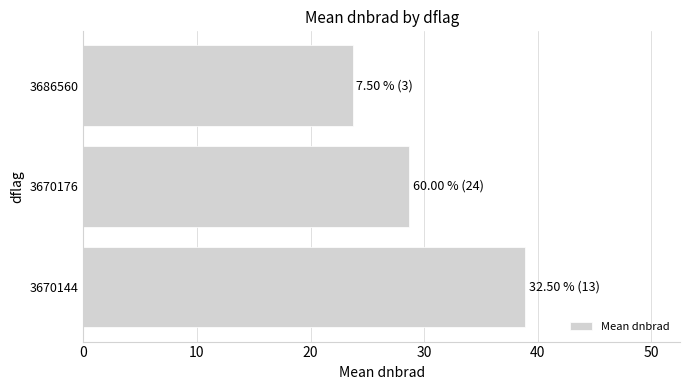

What is the smallest value displayed?

23.7